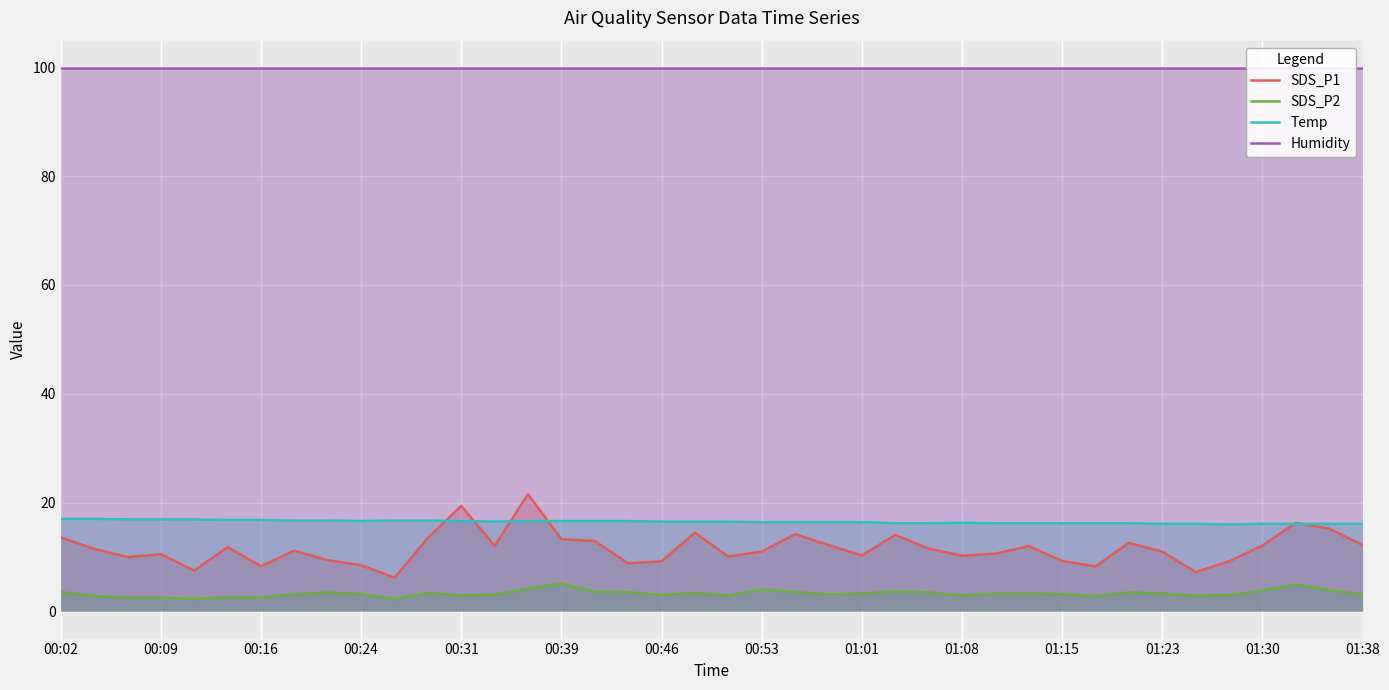

True or false: Humidity and Temp intersect in this chart.

False